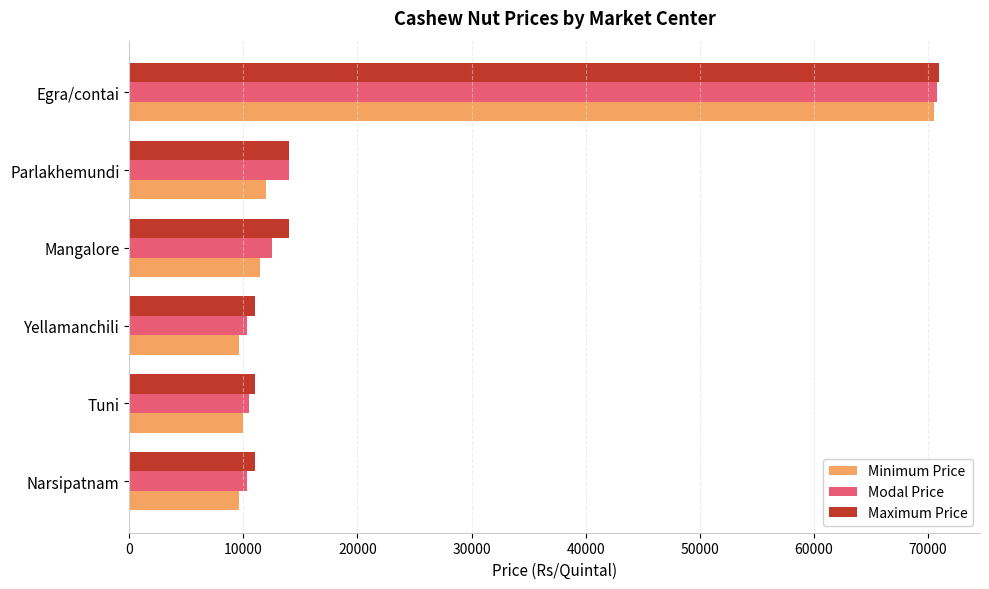

Where is Modal Price nearest to the value 40525?

Parlakhemundi